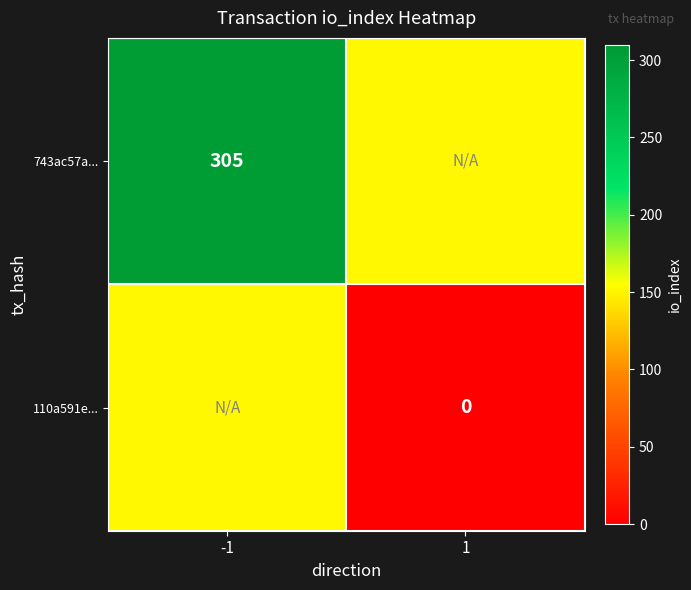

The value of 743ac57a... at -1 is 305.0. True or false?

True